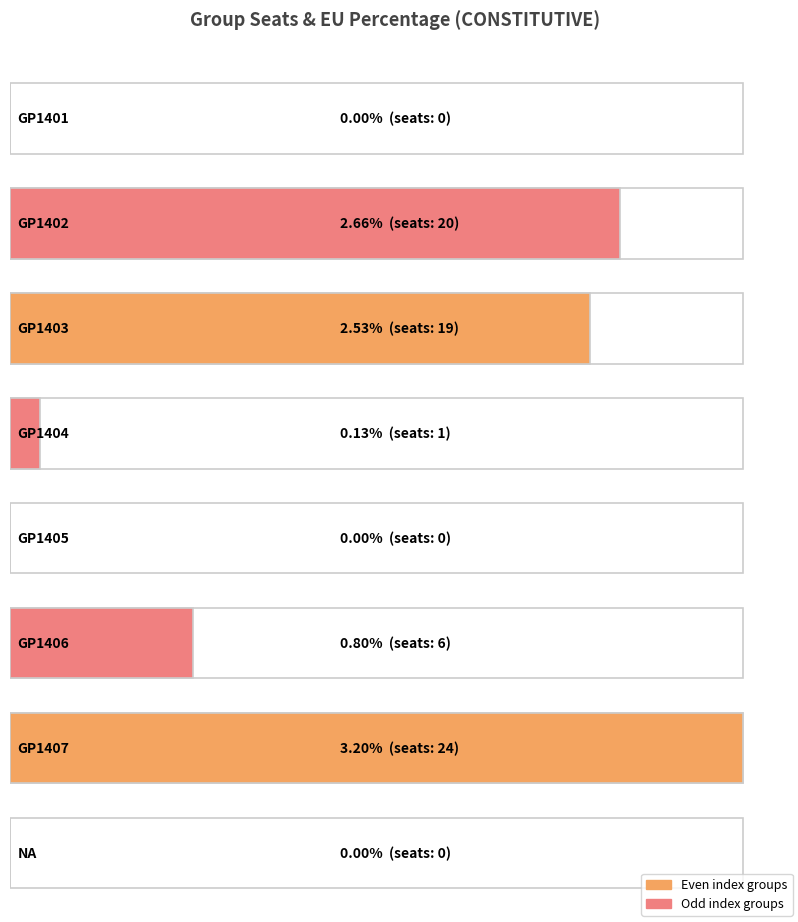

Reading left to right, what are all the values shown in this chart?

GP1401=0.0	GP1402=2.7	GP1403=2.5	GP1404=0.1	GP1405=0.0	GP1406=0.8	GP1407=3.2	NA=0.0